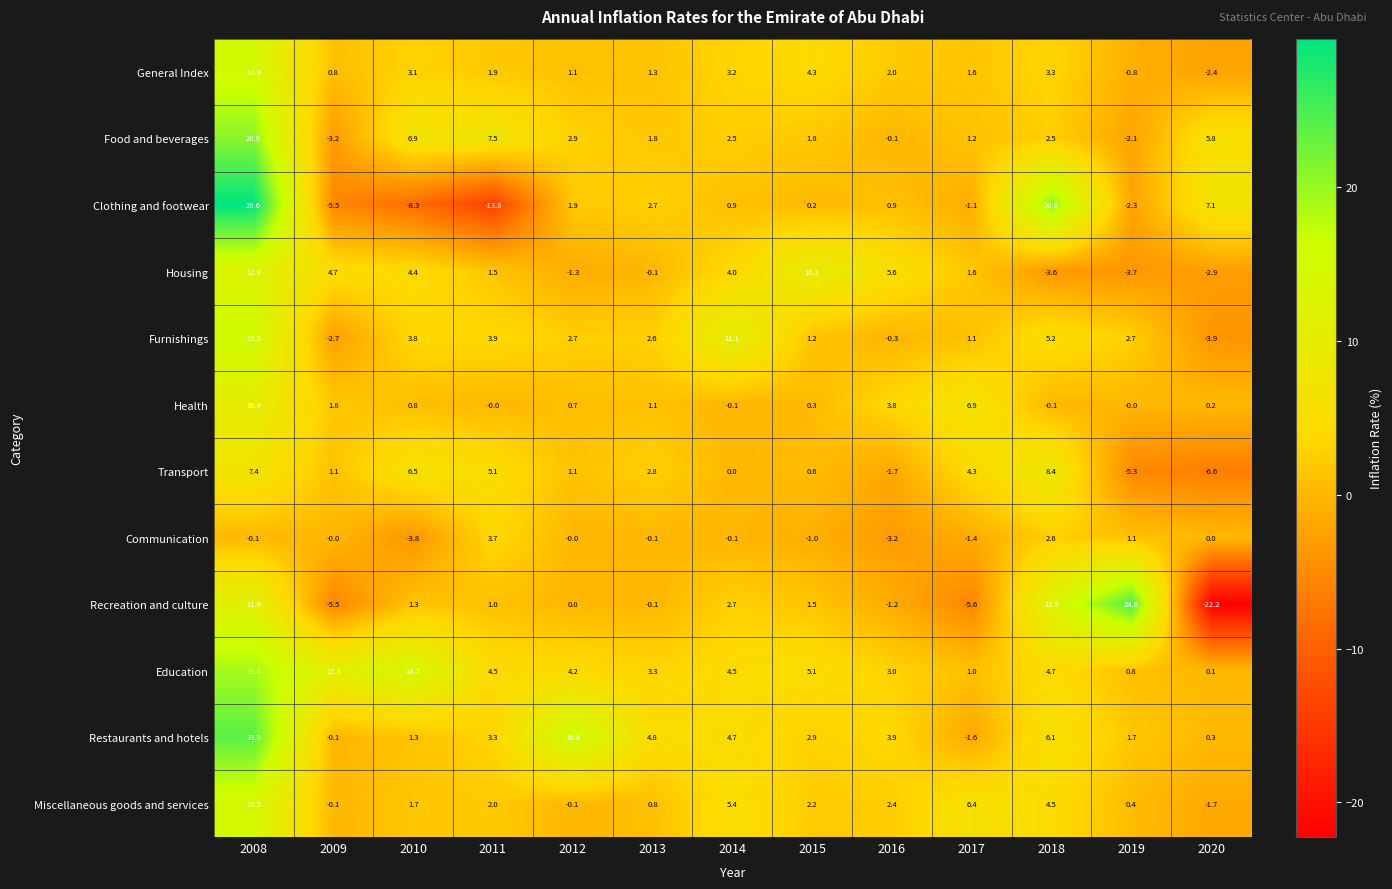

The Communication series shows 3.5 at 2012. True or false?

False